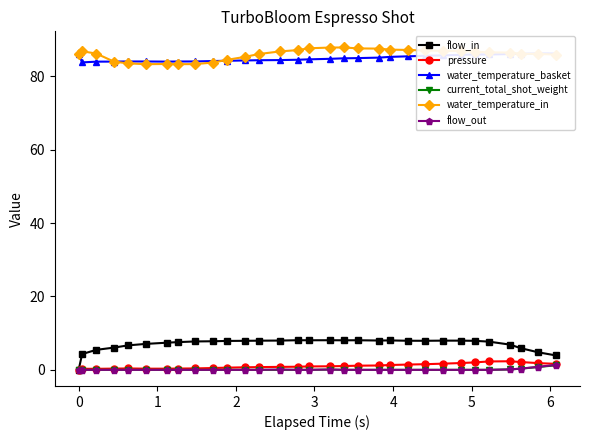

What is the sum of all flow_out values?

2.8